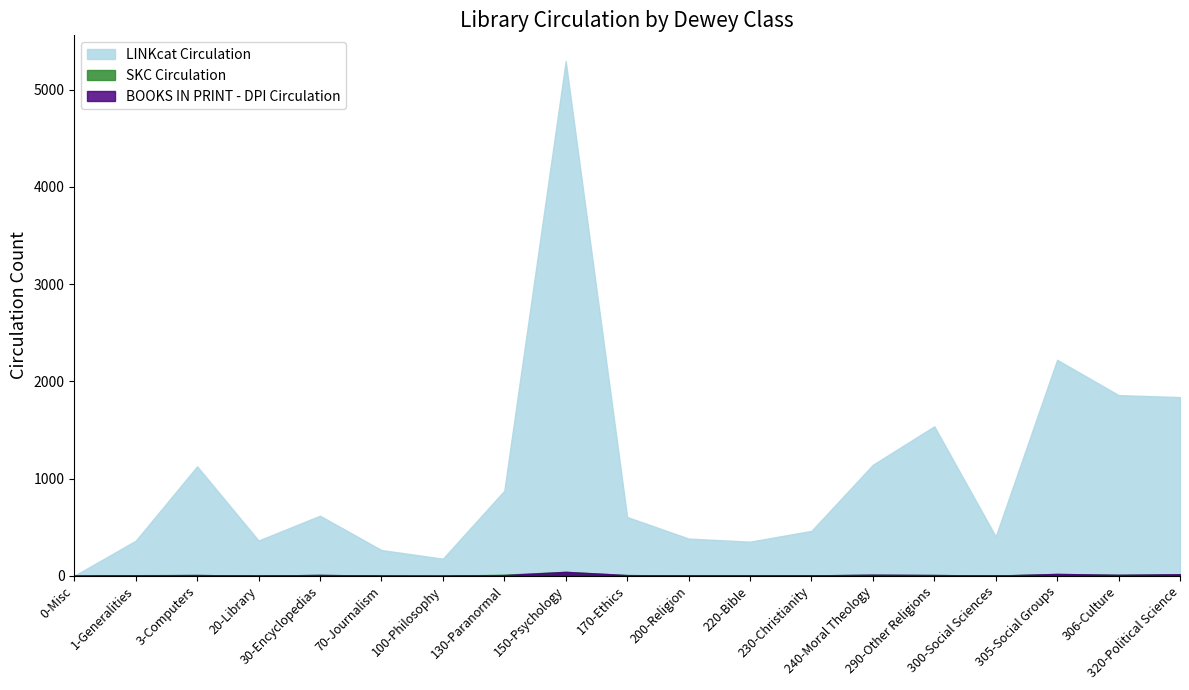

Rank the series at 170-Ethics from lowest to highest value.

SKC Circulation, BOOKS IN PRINT - DPI Circulation, LINKcat Circulation